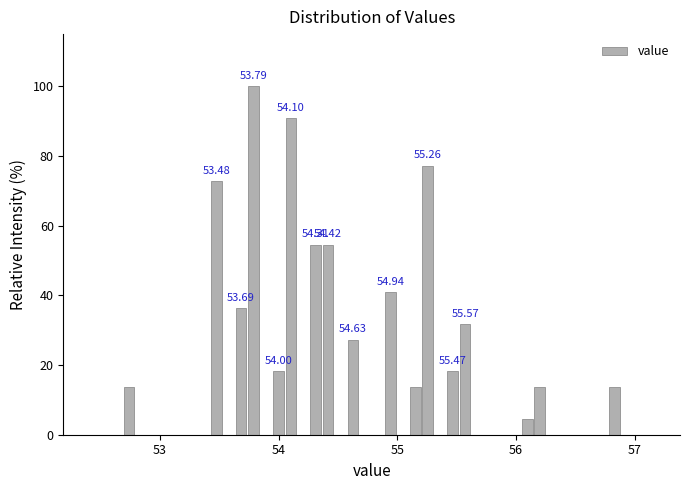

Around what value on the x-axis is the tallest bar? Give the approximate position of its centre, as read against the axis.

53.8